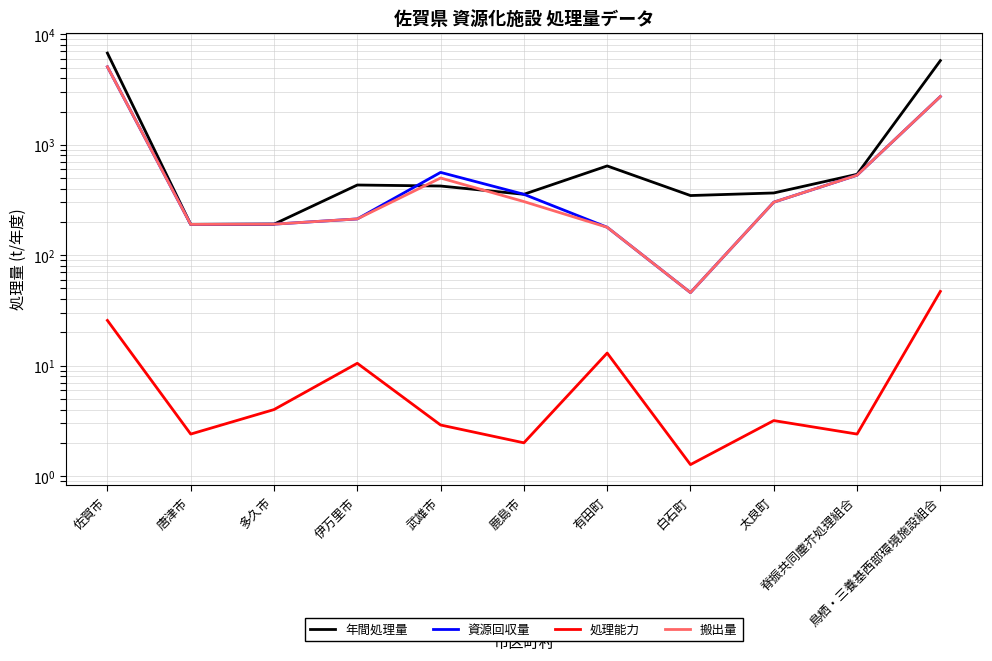

Is the value of 搬出量 at 鹿島市 greater than the value of 処理能力 at 武雄市?

Yes